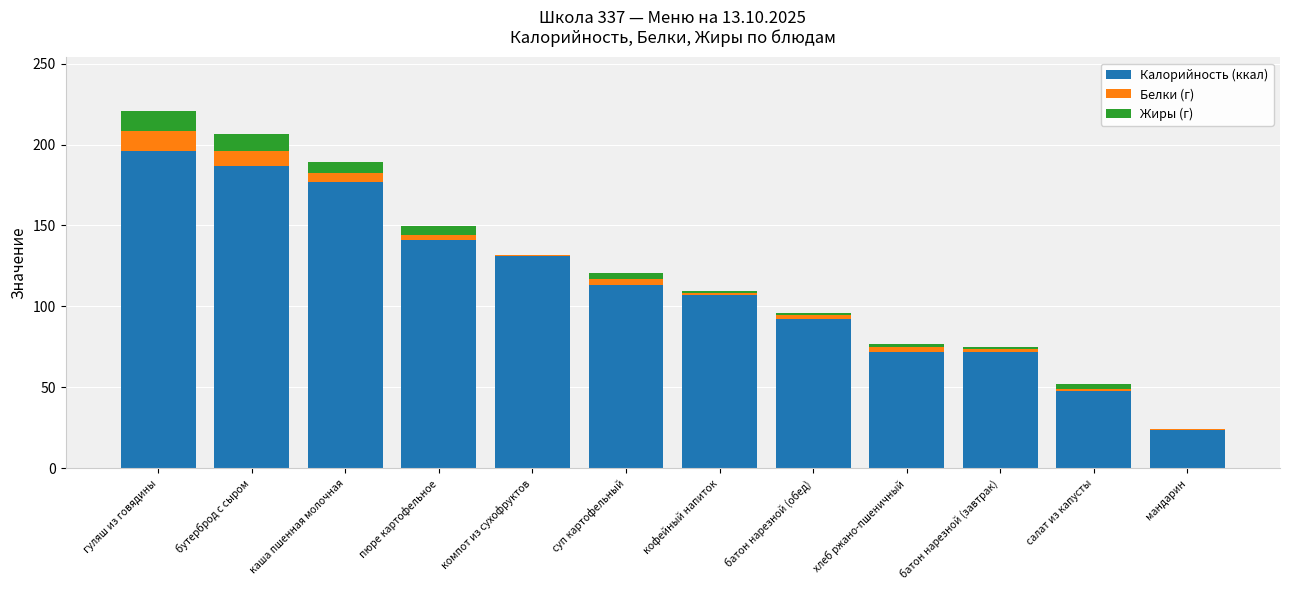

What is the highest value of the Калорийность (ккал) series?

196.0